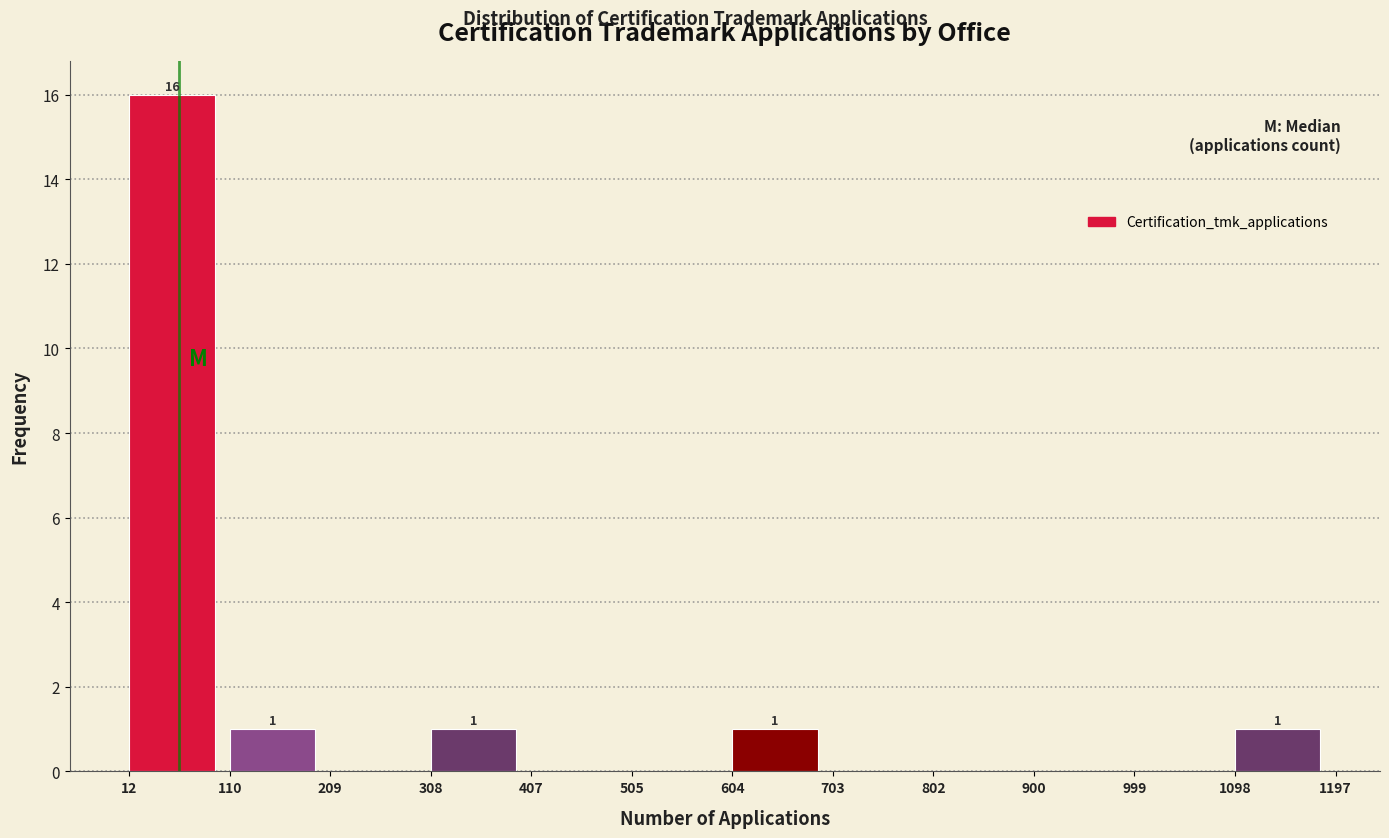

Which range on the x-axis has the tallest bar?

12 to 110